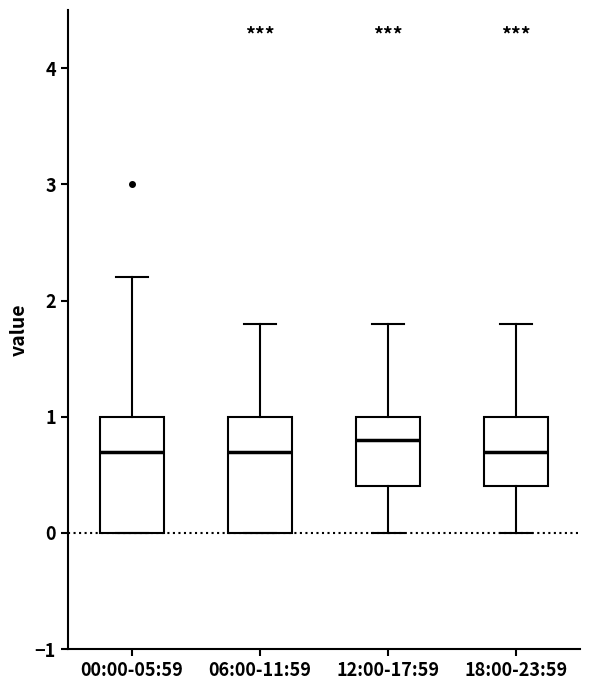

Reading left to right, transcribe this box plot: for each box, give where its median line is, the range the box spans, and where its two whiskers end, as read against the y-axis. The values are not printed on the chart, so give them approximately, as read against the axis.

00:00-05:59: median 0.7, box 0.0 to 1.0, whiskers 0.0 to 2.2
06:00-11:59: median 0.7, box 0.0 to 1.0, whiskers 0.0 to 1.8
12:00-17:59: median 0.8, box 0.4 to 1.0, whiskers 0.0 to 1.8
18:00-23:59: median 0.7, box 0.4 to 1.0, whiskers 0.0 to 1.8